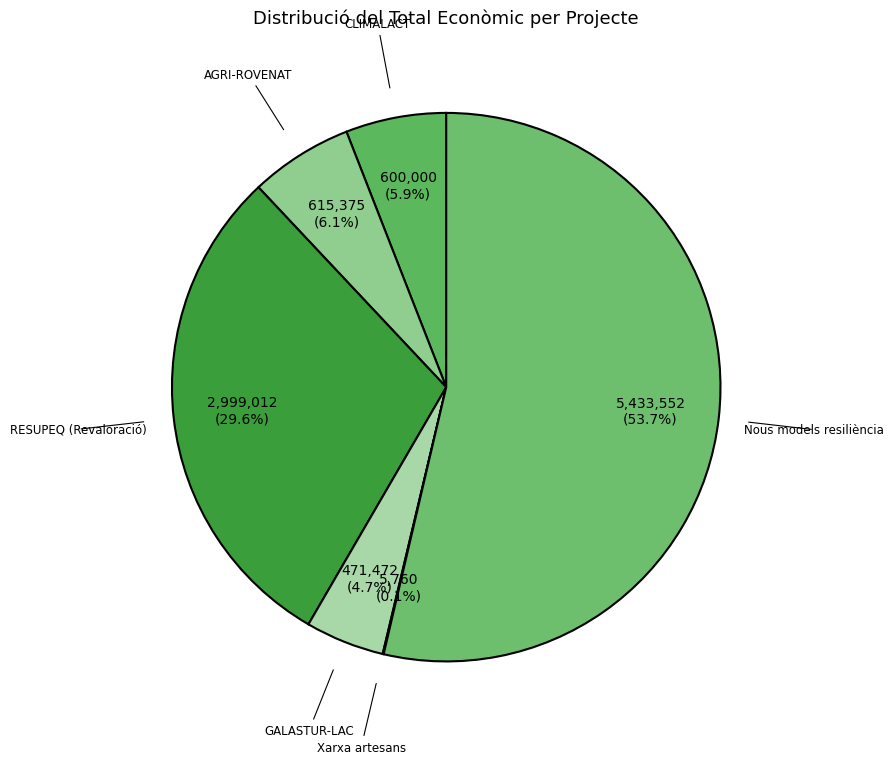

Which category accounts for the majority?

Nous models resiliència